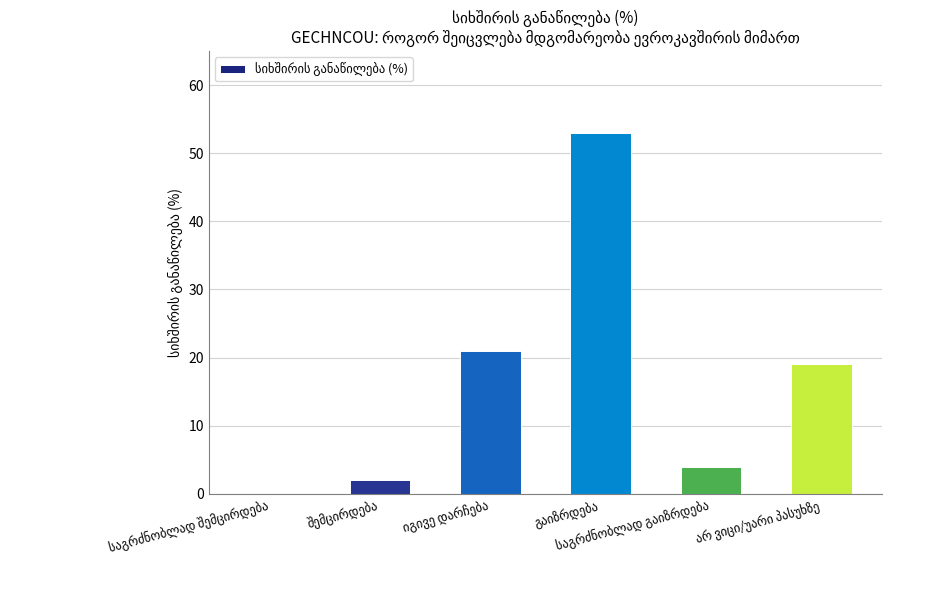

What is the sum of all values?

99